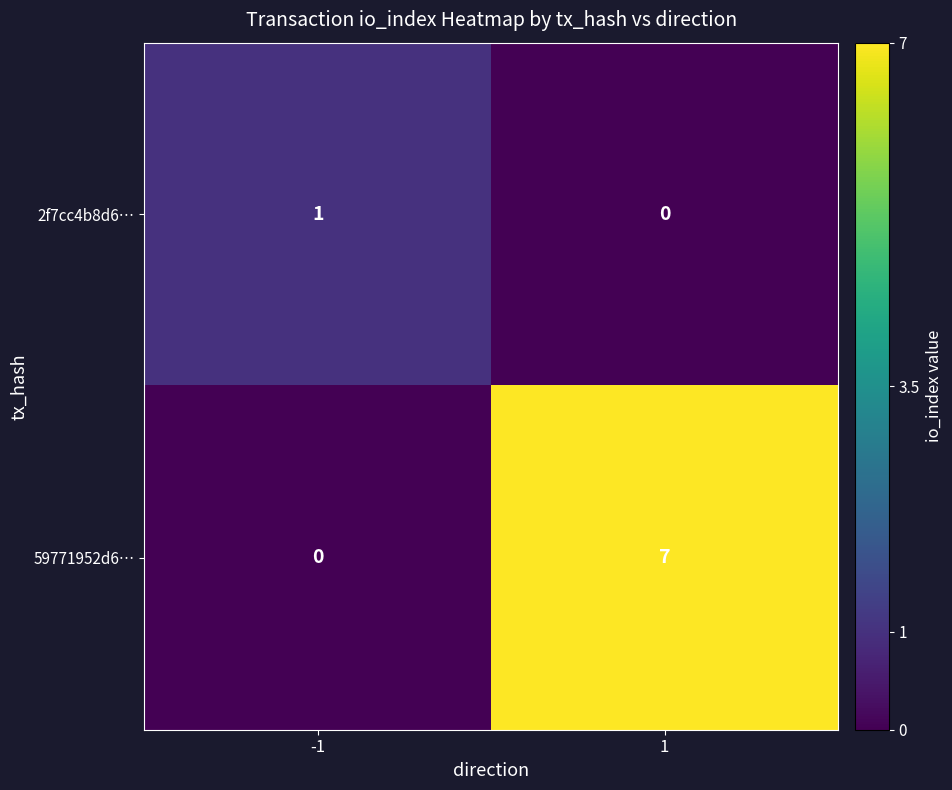

How many values in 2f7cc4b8d6… are above zero?

1